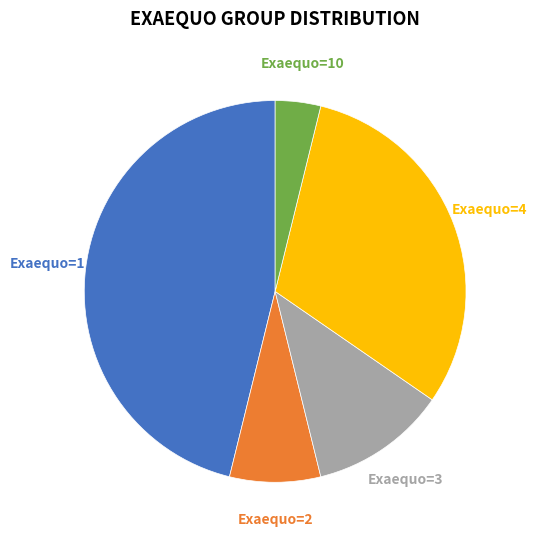

Does any single category account for the majority?

No